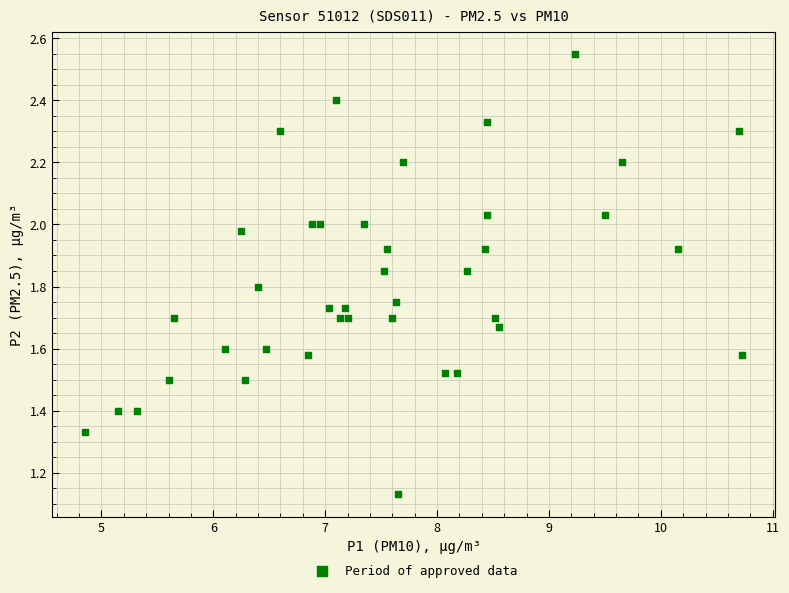

What is the range of X values (max minus min)?

5.9